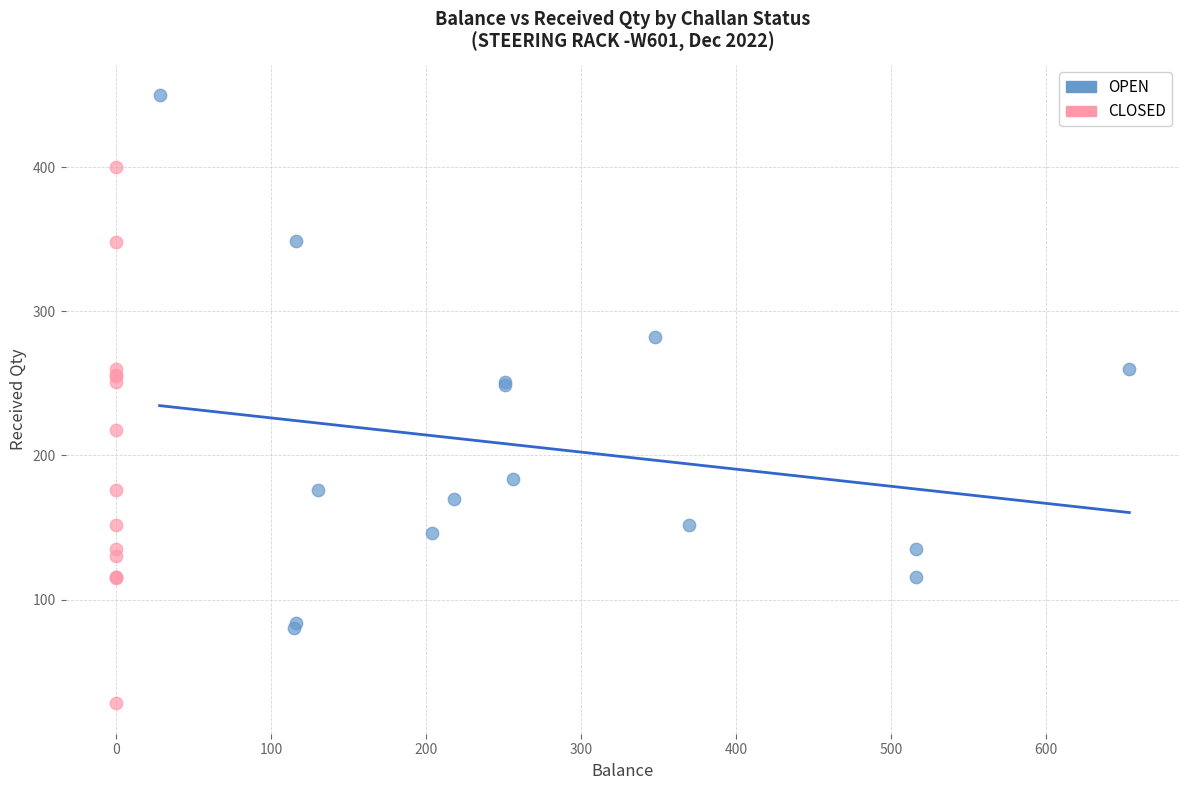

Which series contains the lowest Y value?

CLOSED